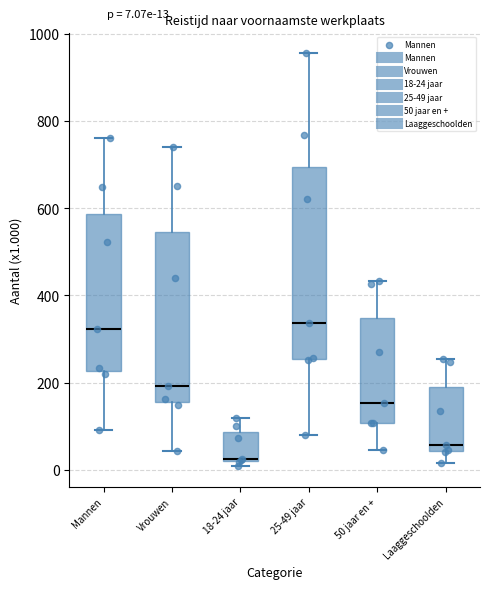

Comparing the boxes themselves (not the whiskers), which one is the tallest?

25-49 jaar